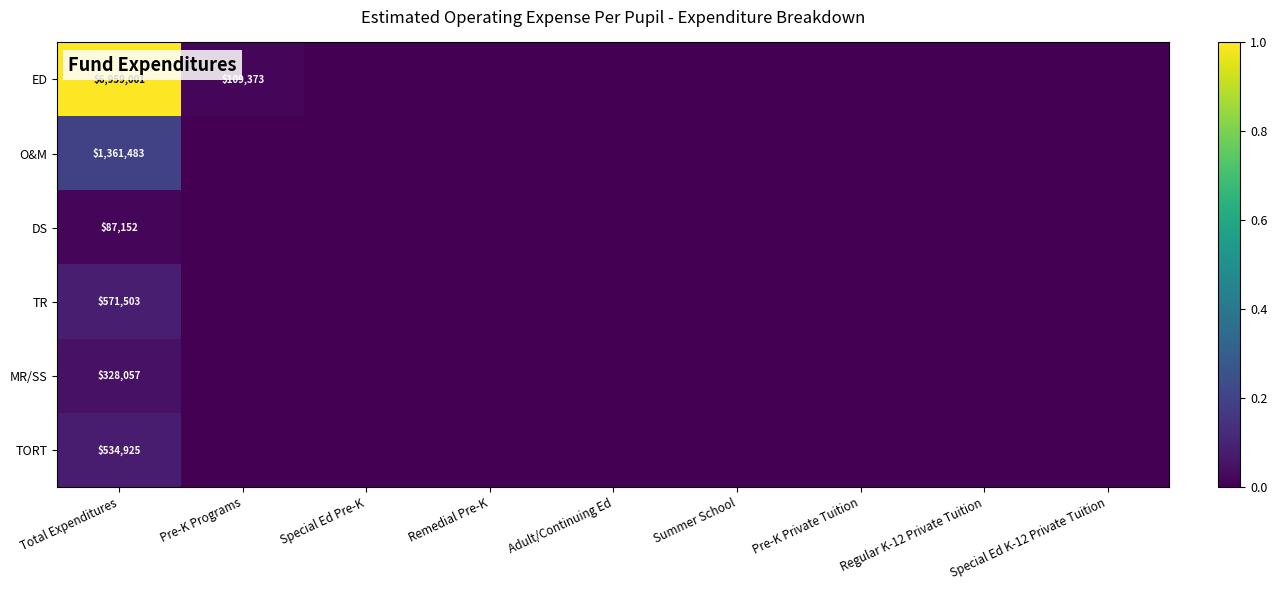

True or false: MR/SS has a value of 527261 at Total Expenditures.

False